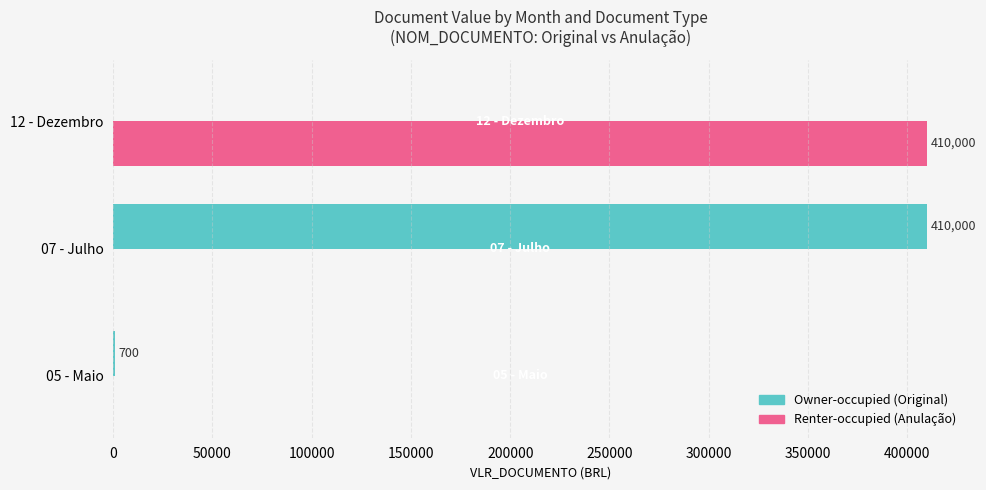

What is the greatest value displayed?

410000